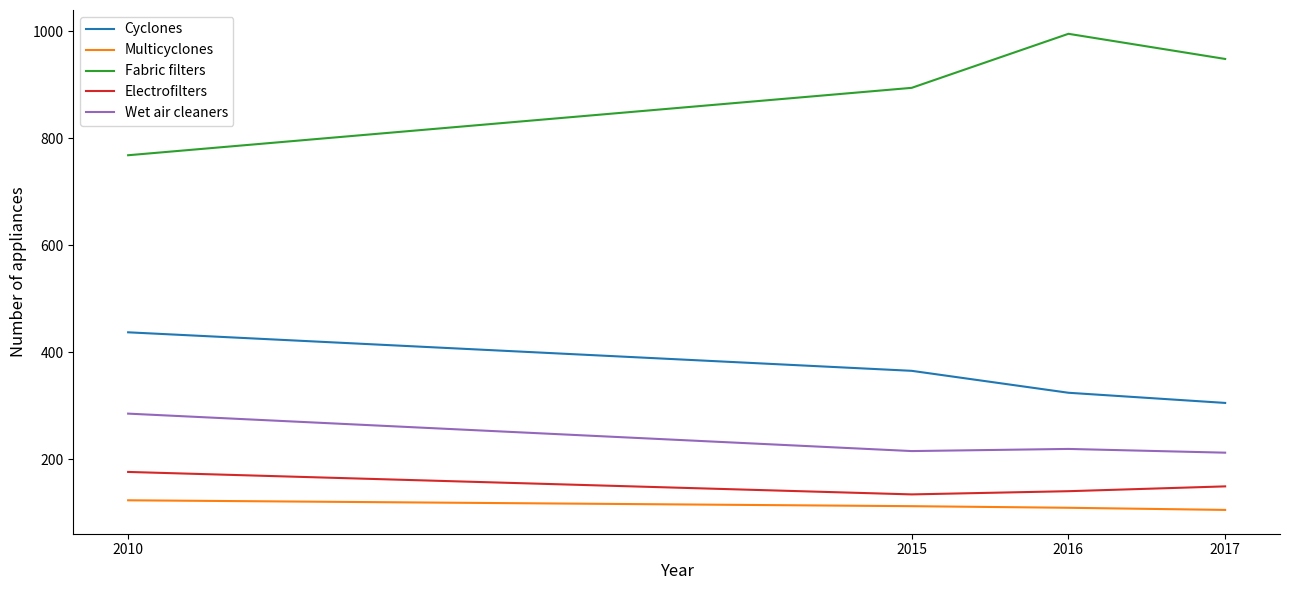

True or false: Electrofilters and Fabric filters intersect in this chart.

False